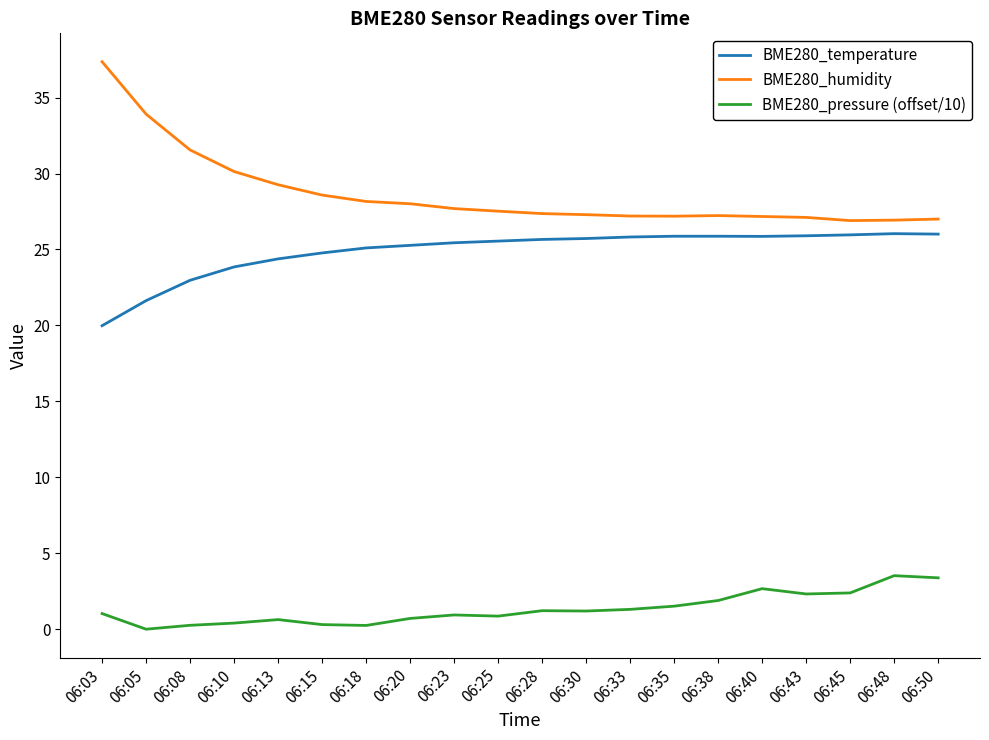

What is the spread (max minus min) of values at 06:28?

26.1